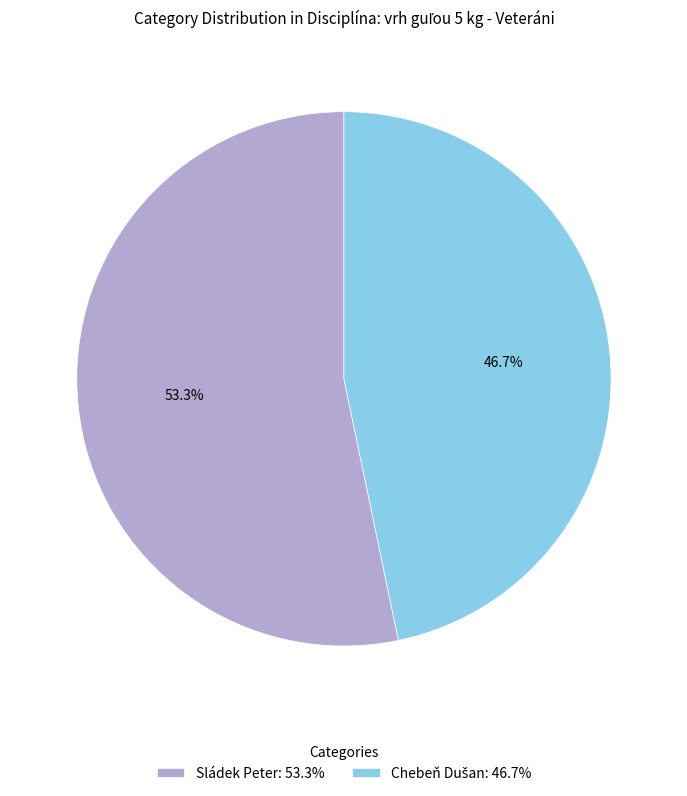

Count the number of slices in the pie.

2